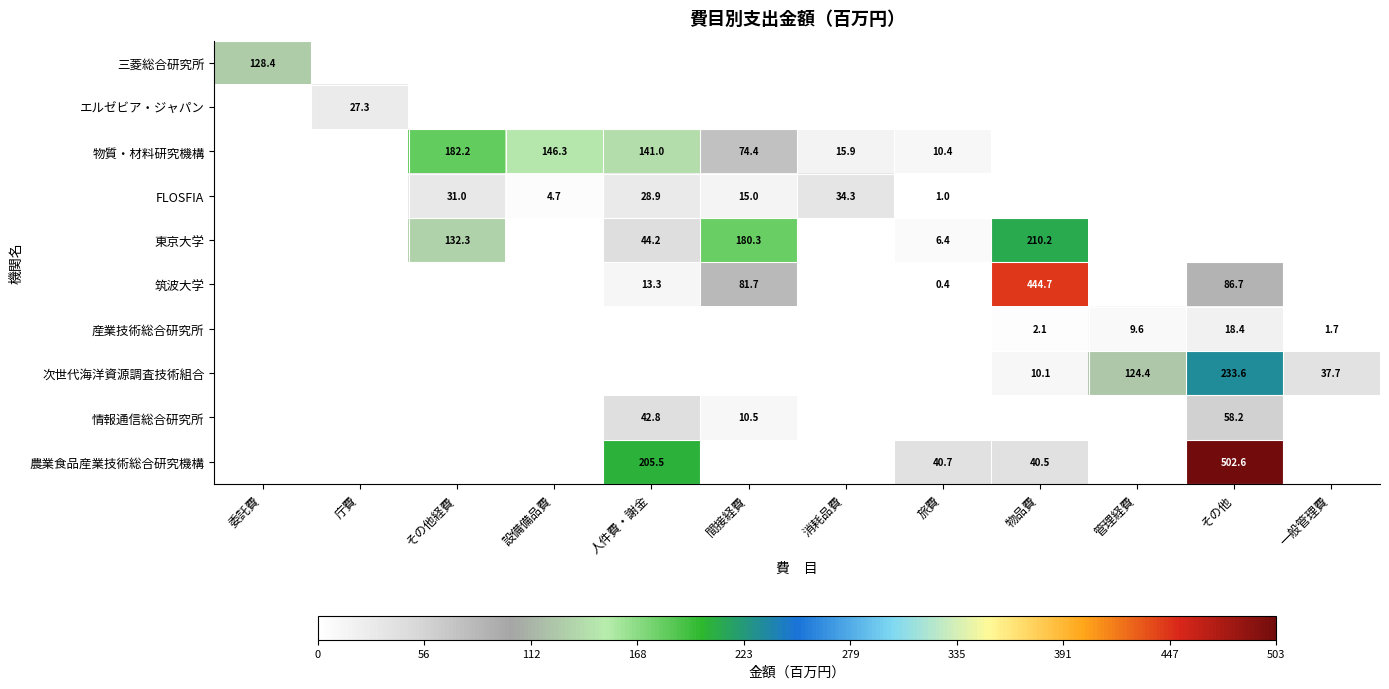

How many categories are shown in the chart?

12